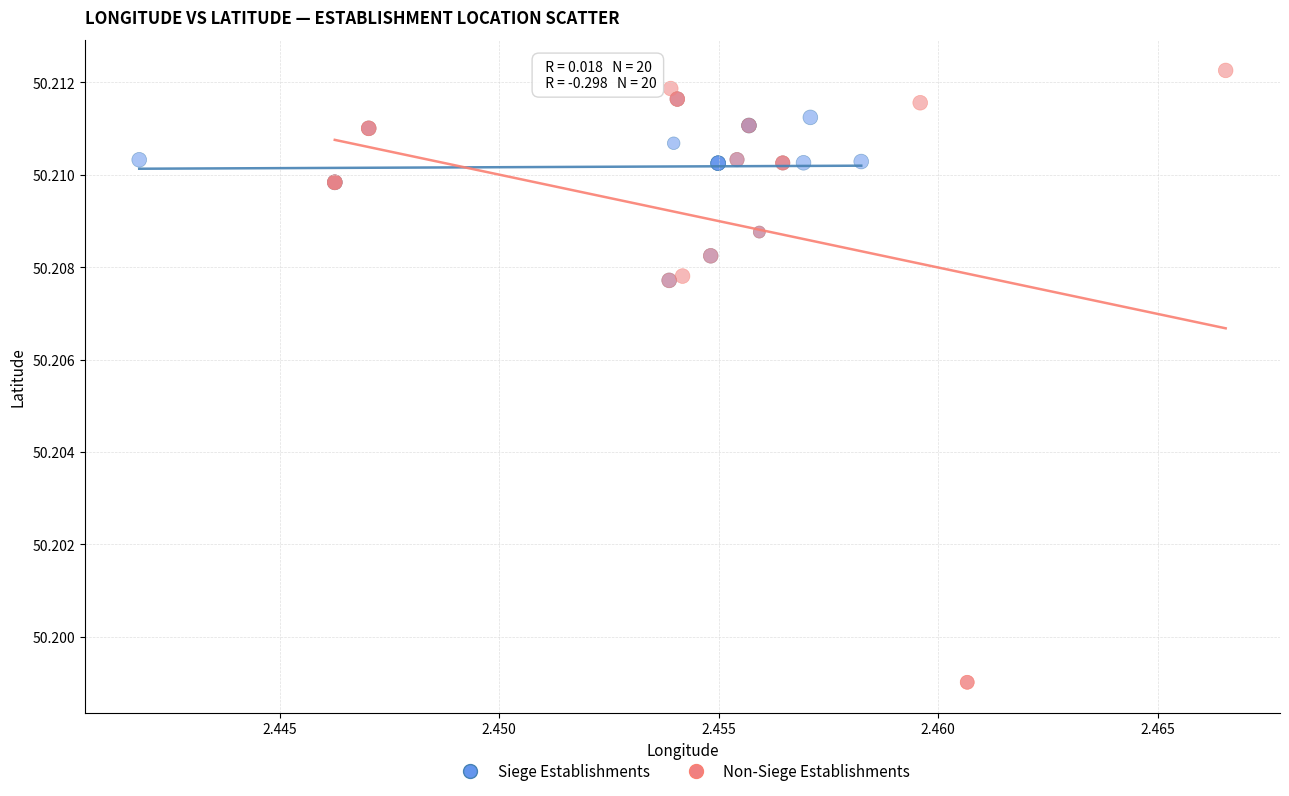

Which series reaches the minimum Y coordinate?

Non-Siege Establishments